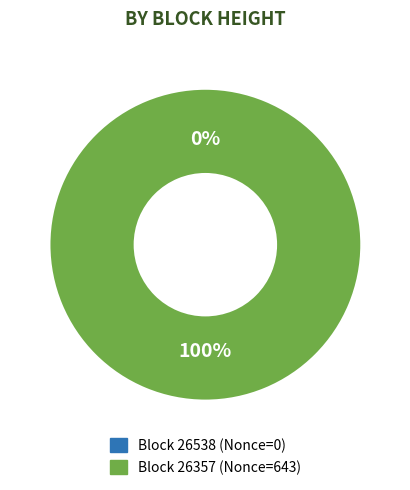

Rank the categories by value from lowest to highest.

26538, 26357